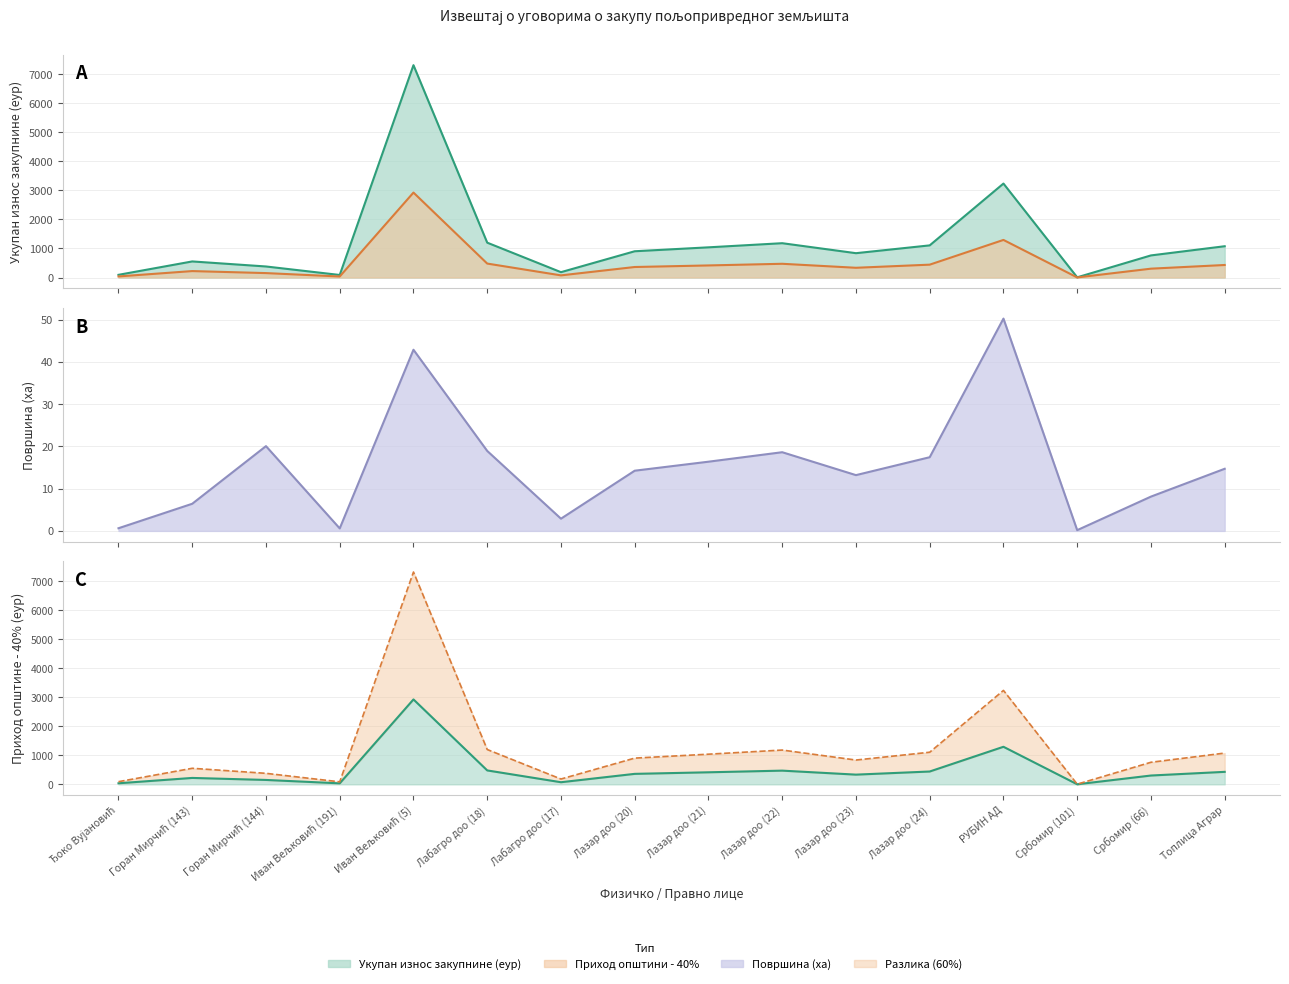

Does the chart have visible grid lines?

Yes